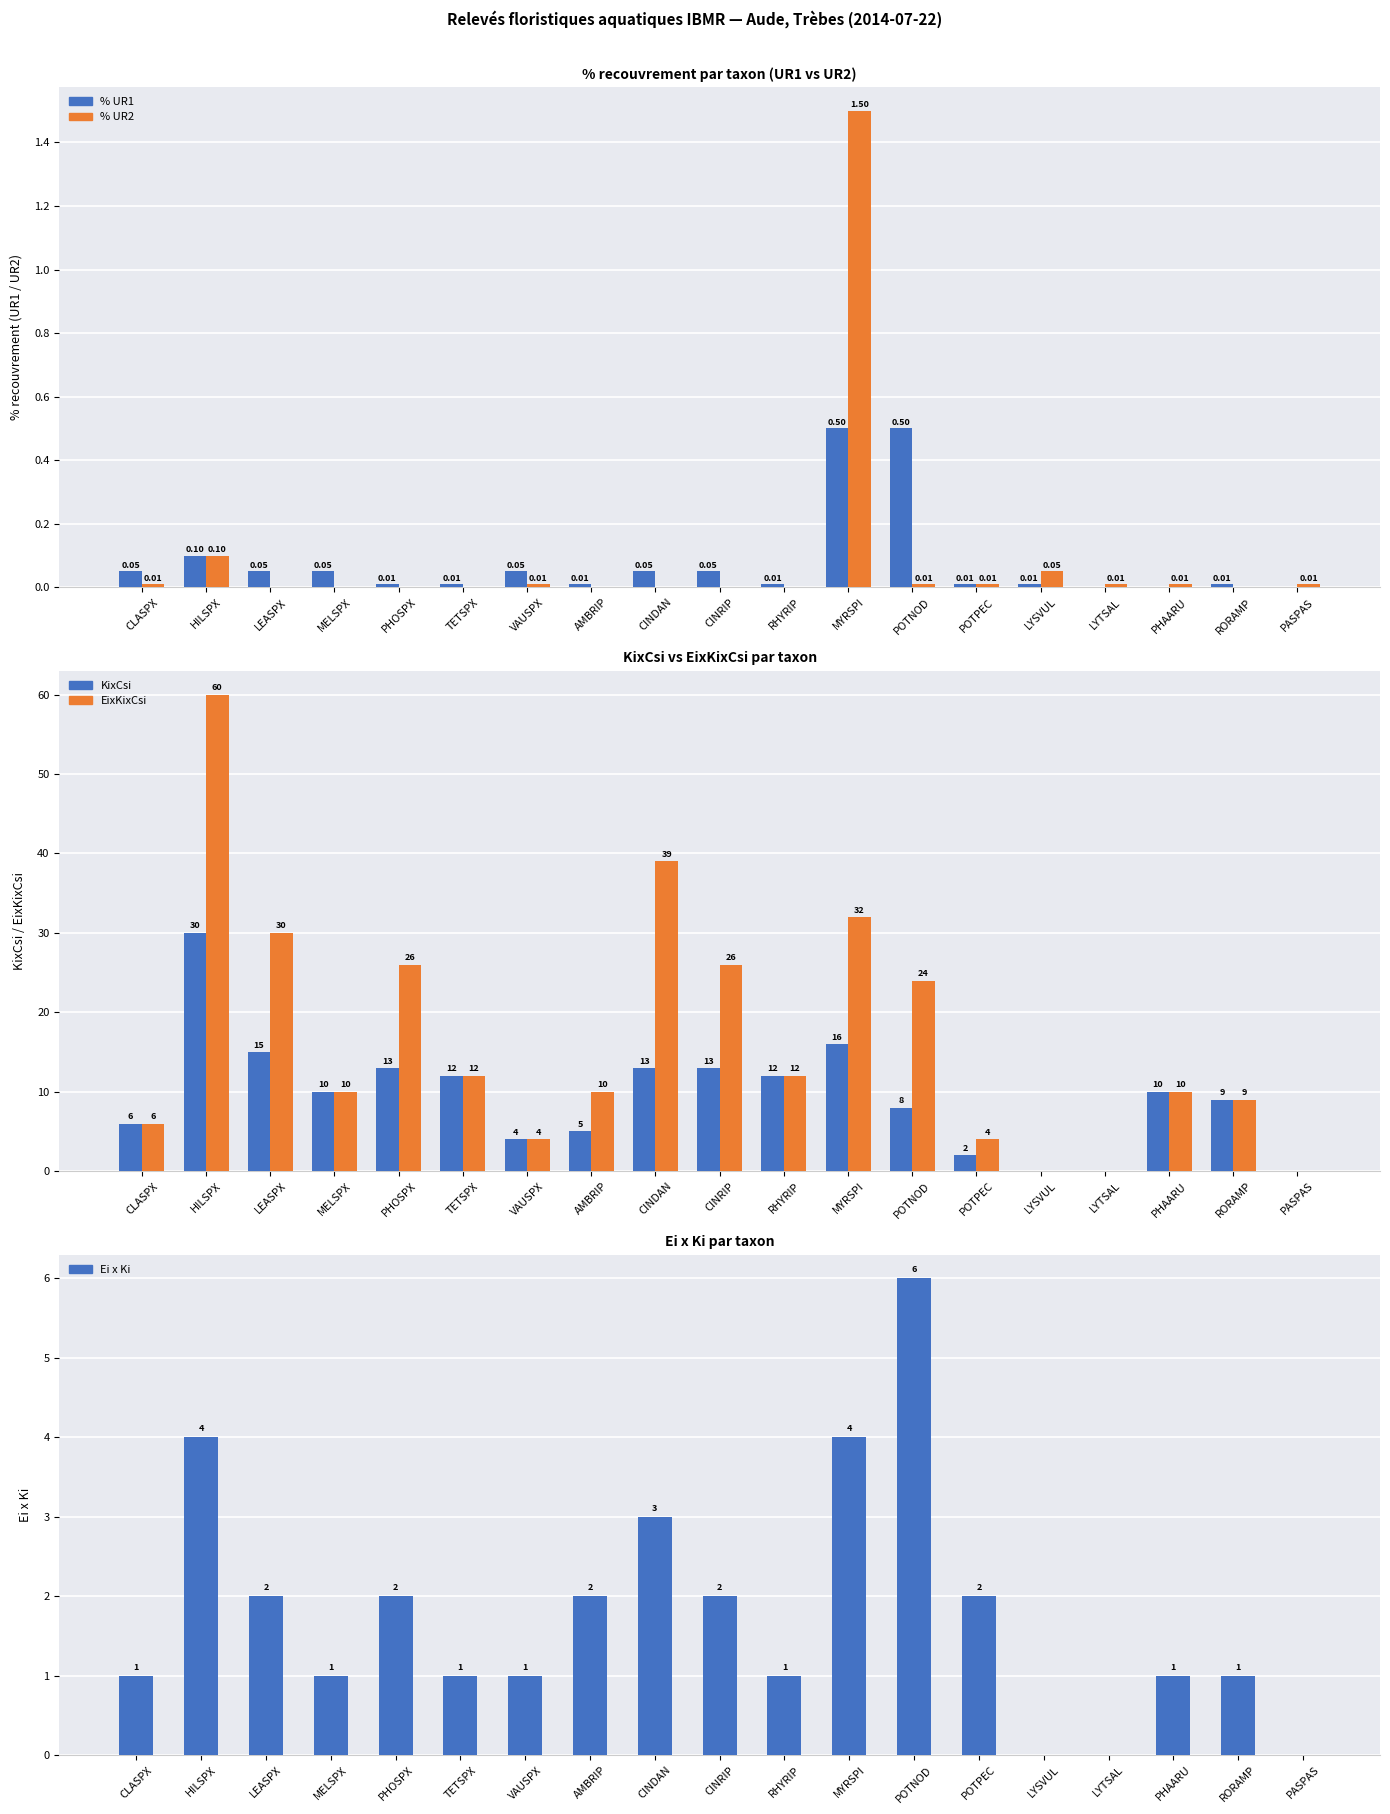

At how many categories does at least one series exceed 59?

1